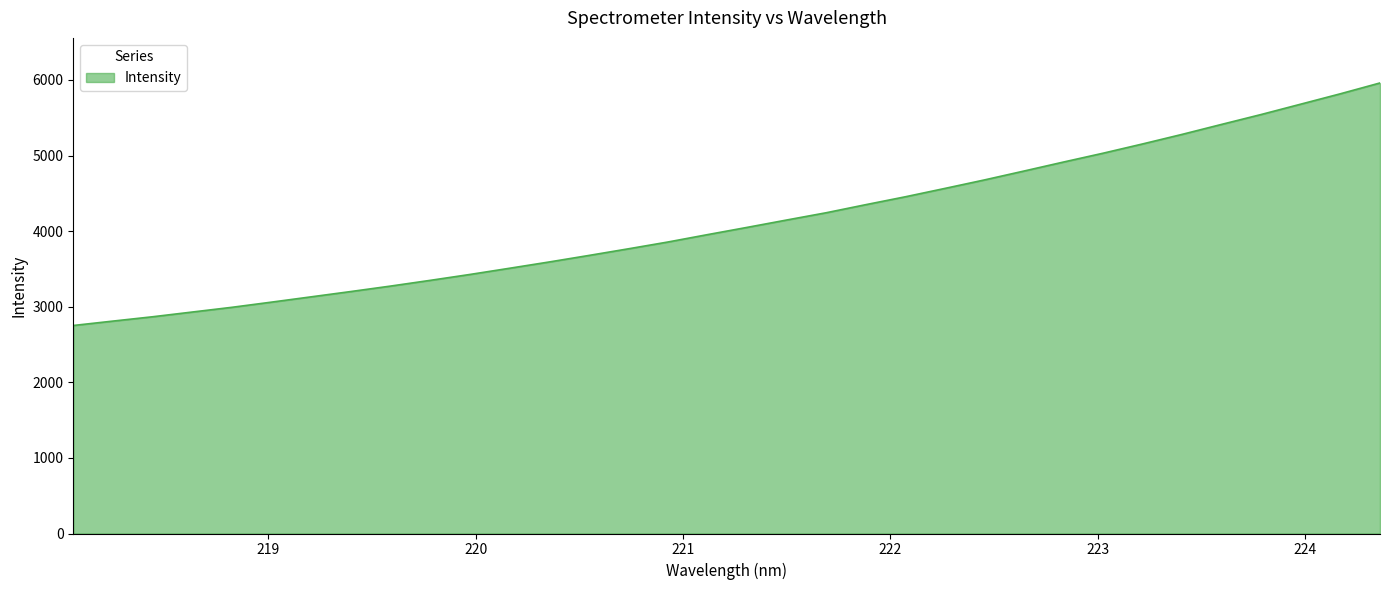

What is the minimum value shown in the chart?

2752.0